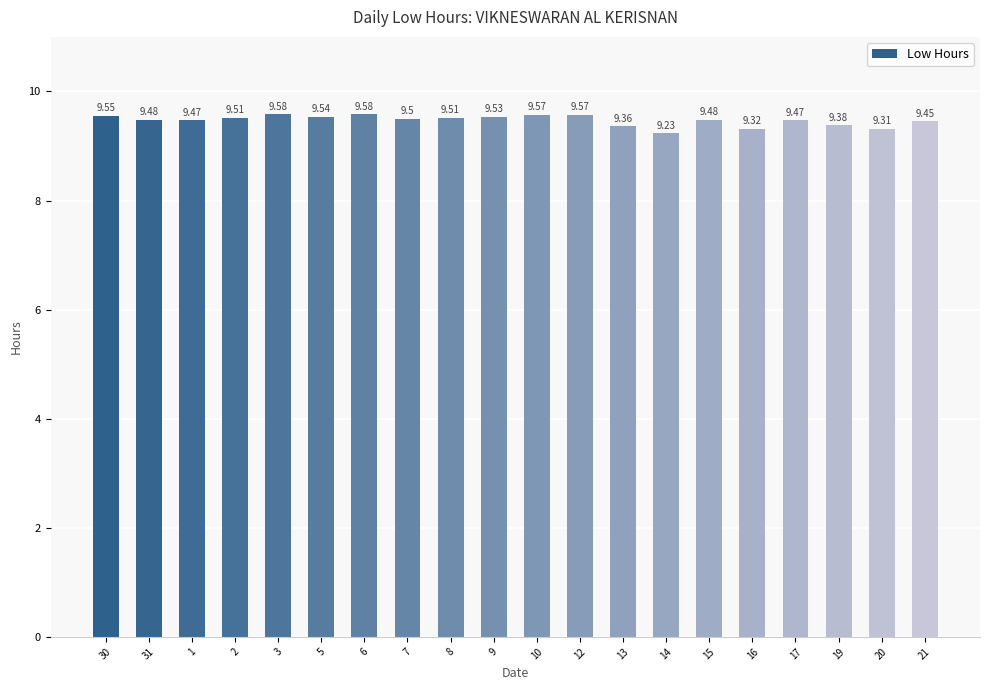

True or false: the data shows 9.4 at 19.

True